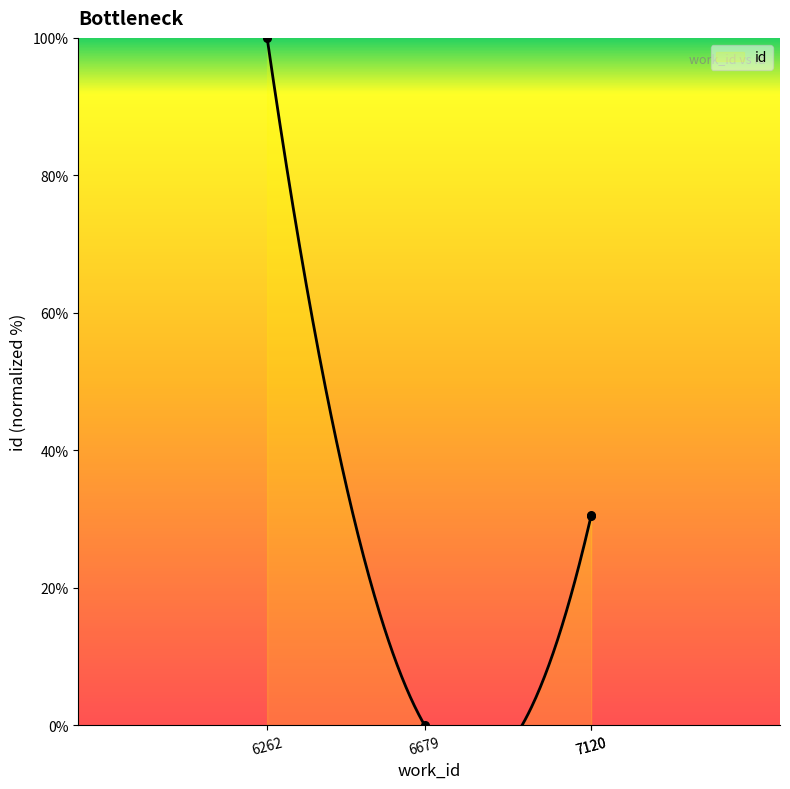

What is the ratio of the value at 7120 to the value at 7120?

1.0